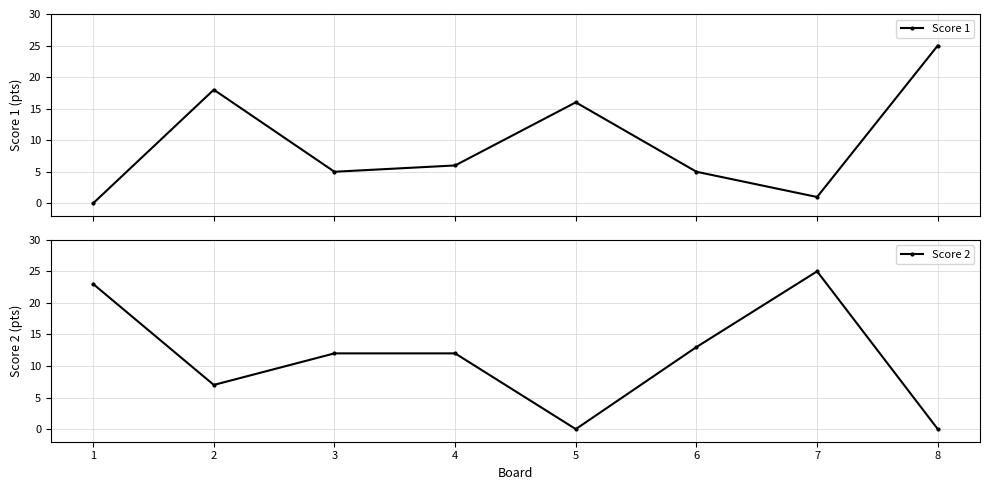

At which category is the sum across all series the highest?

7